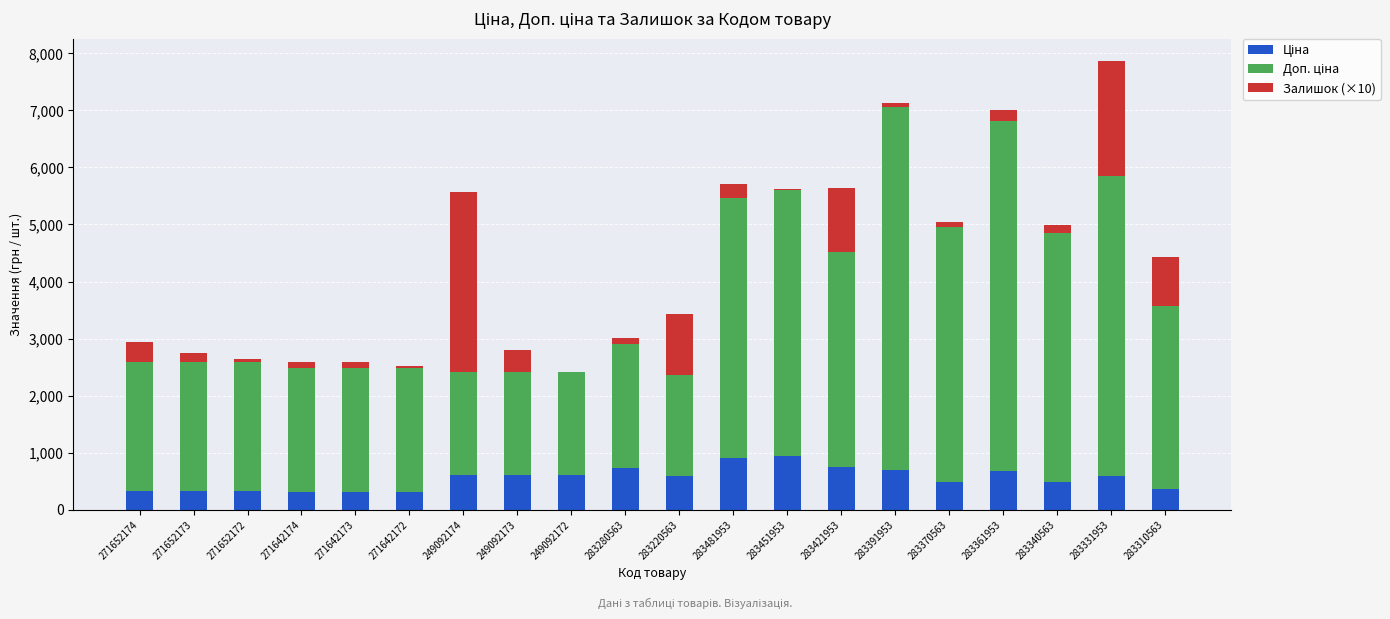

What is the total value across all series at 249092174?

5574.8